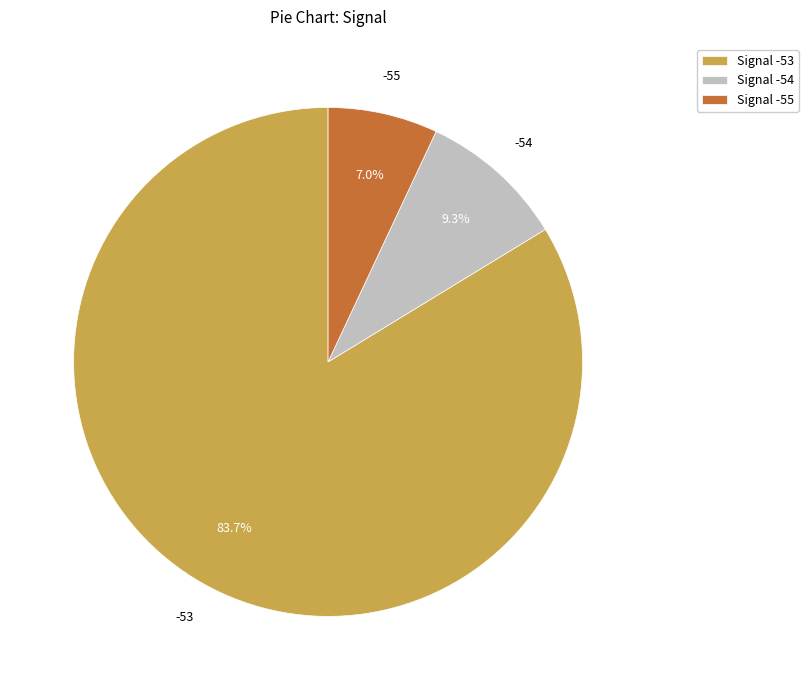

Which has a higher value, Signal -54 or Signal -53?

Signal -53